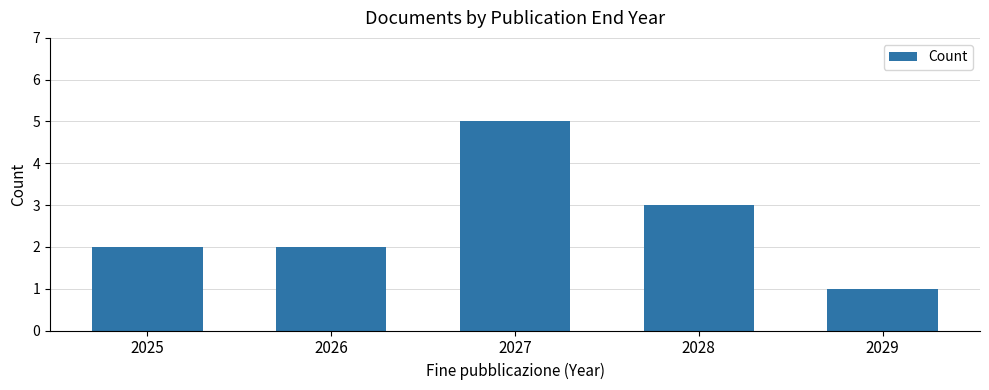

Approximately how many times larger is the value at 2026 compared to 2028?

0.7